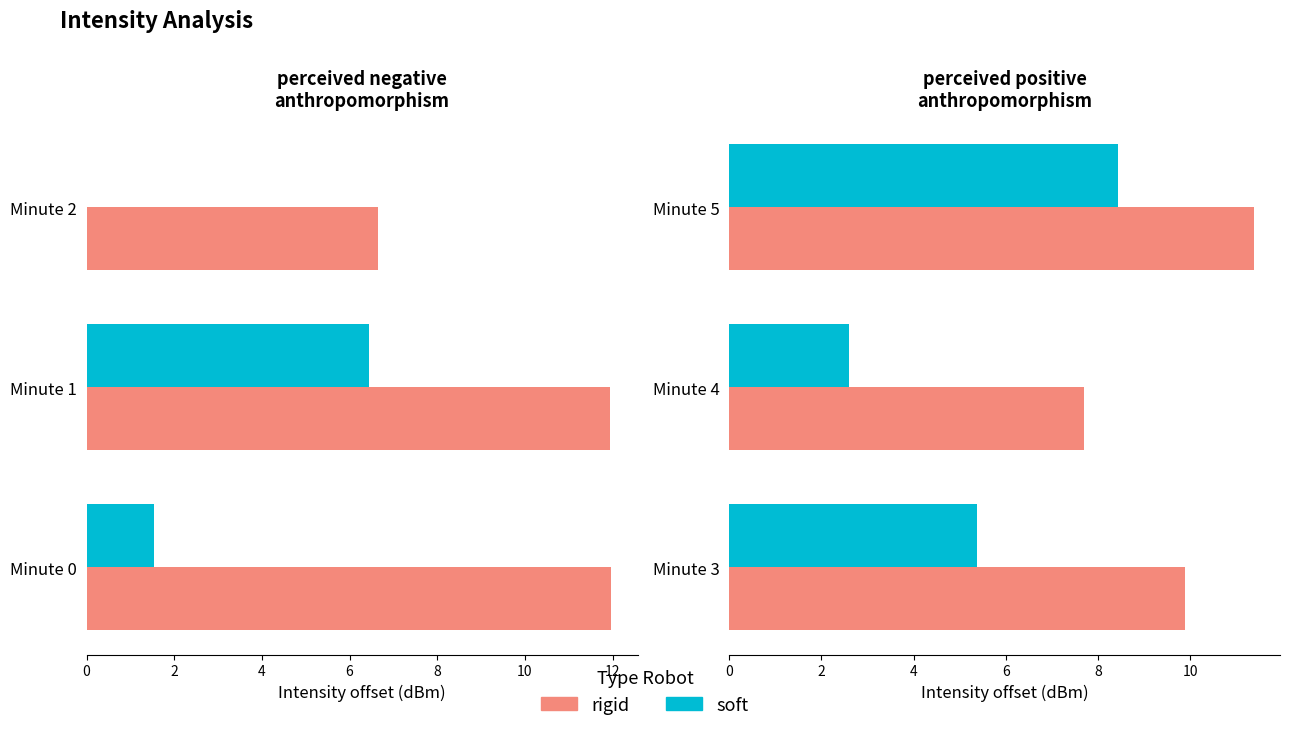

How many groups of bars are there?

3